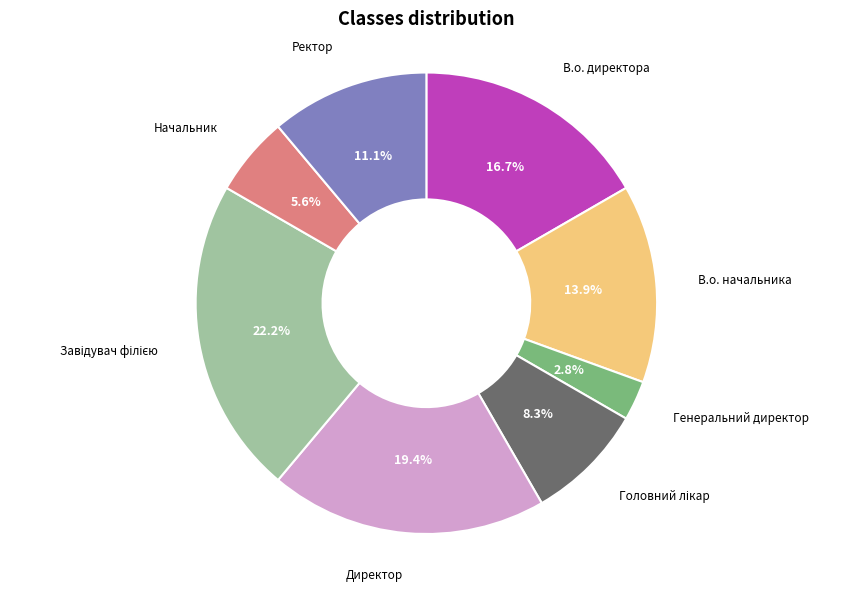

Does any single category account for the majority?

No